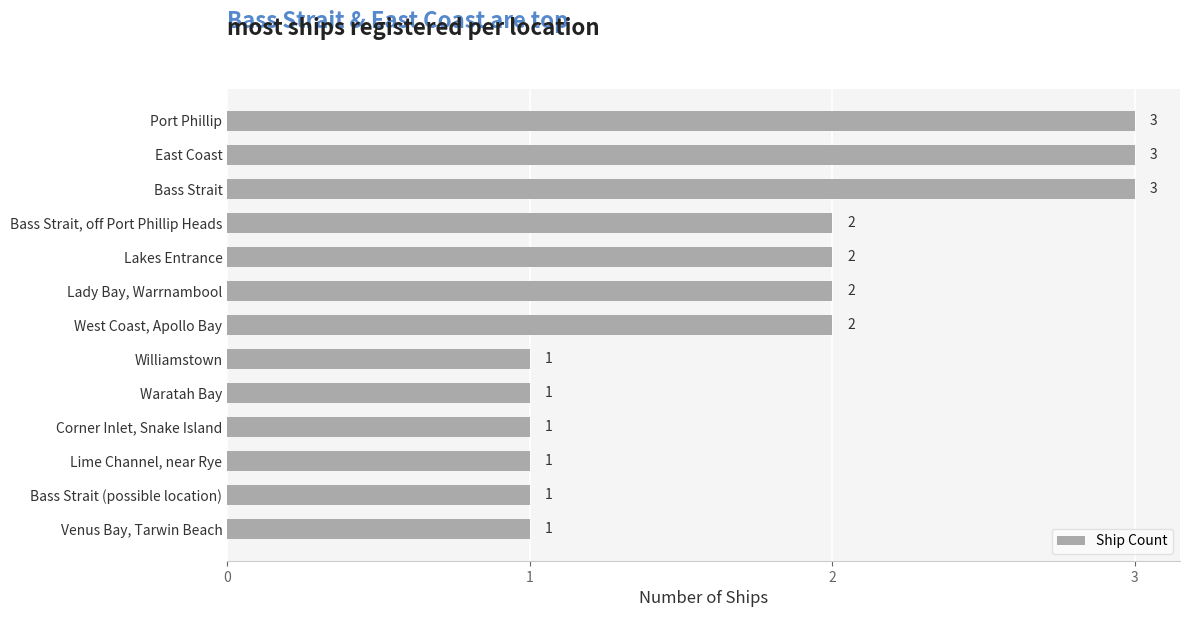

True or false: the data shows 2 at Bass Strait, off Port Phillip Heads.

True